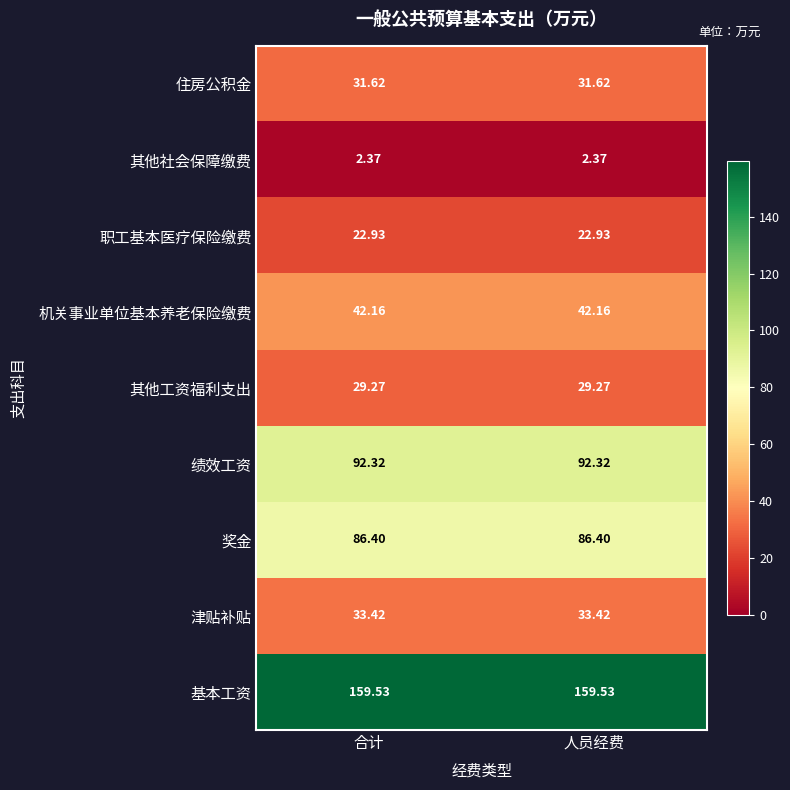

Which series has the largest total across all categories?

基本工资